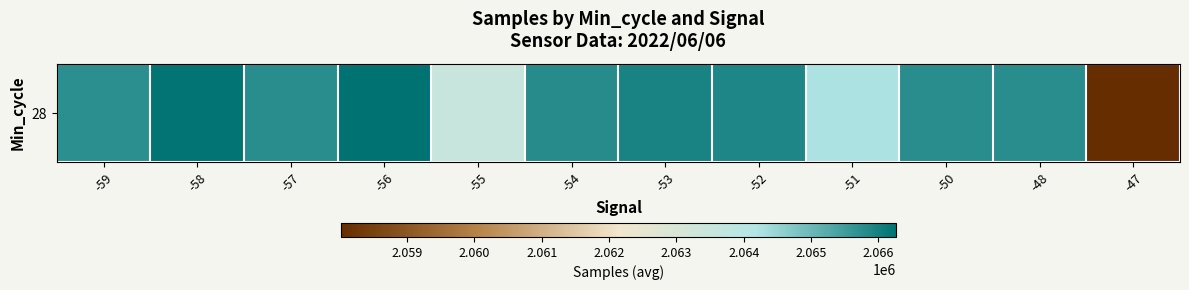

At which label does the data first exceed 2065772?

-58